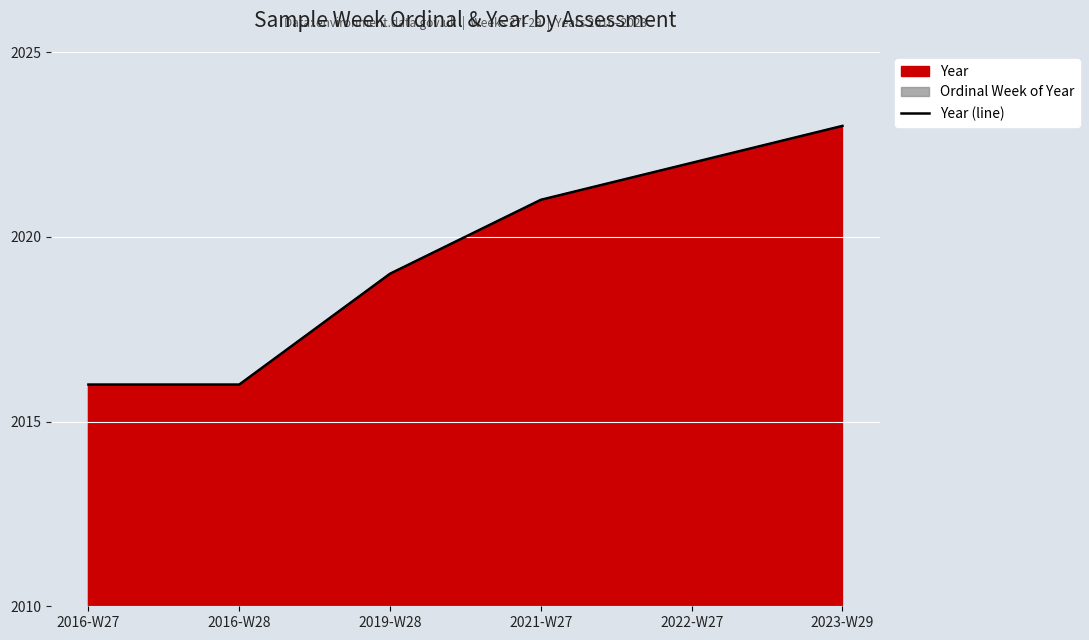

What is the label of the 1st point from the right?

2023-W29